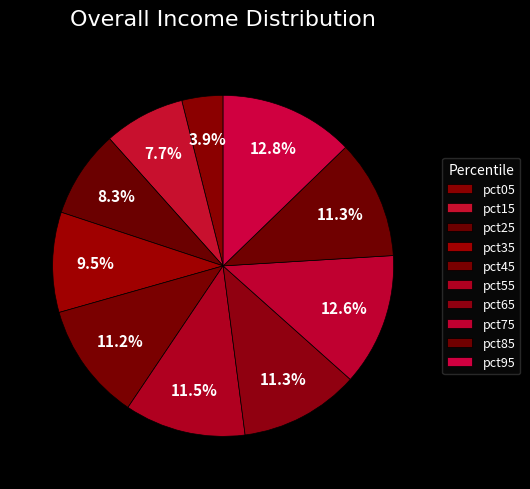

What is the largest slice in the pie chart?

pct95